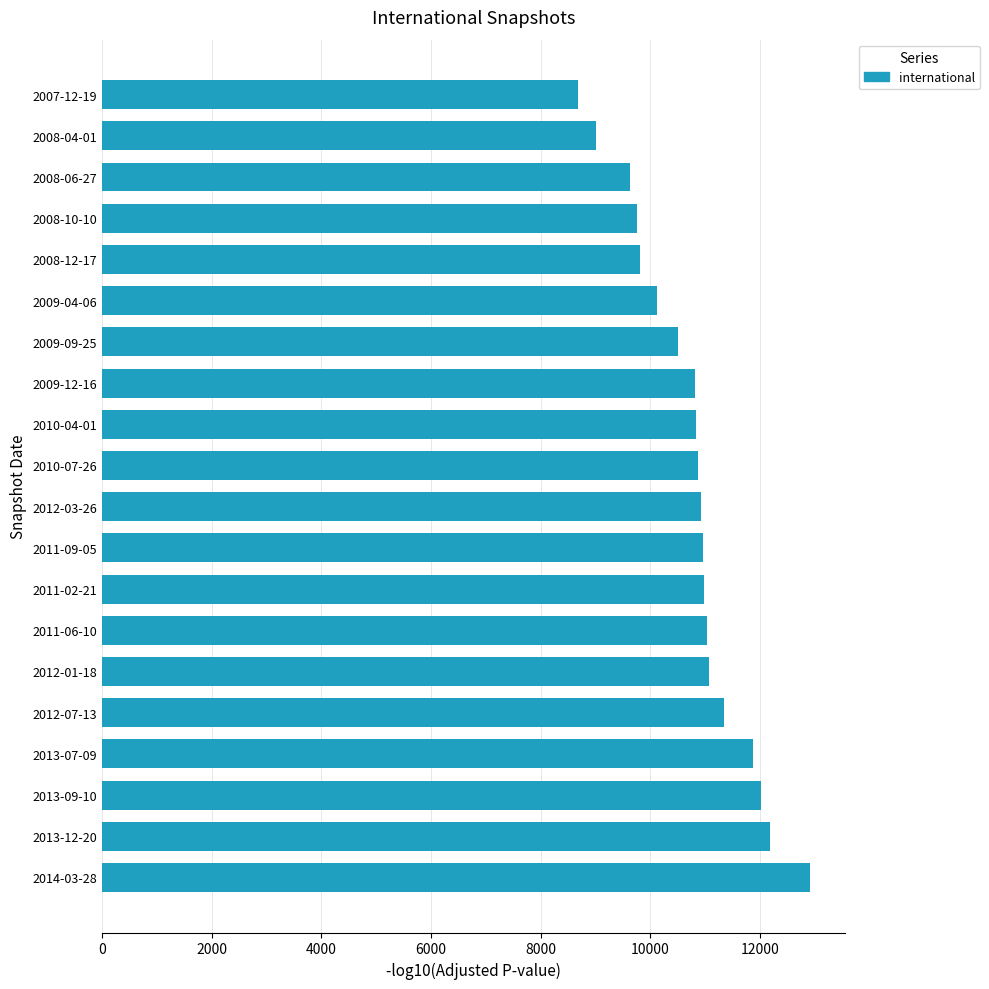

What is the value of the 12th bar from the top?

10955